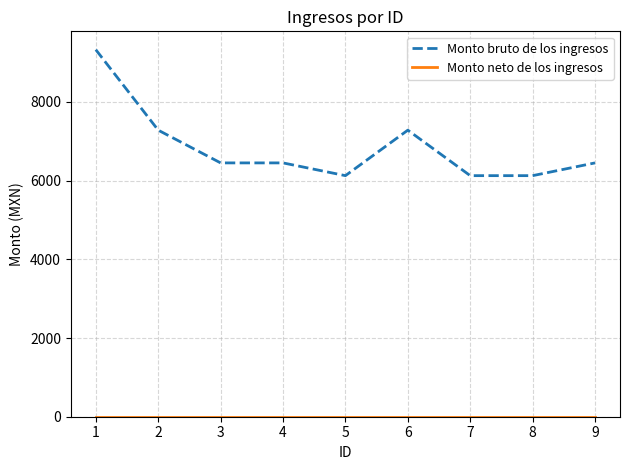

What is the maximum value shown in the chart?

9327